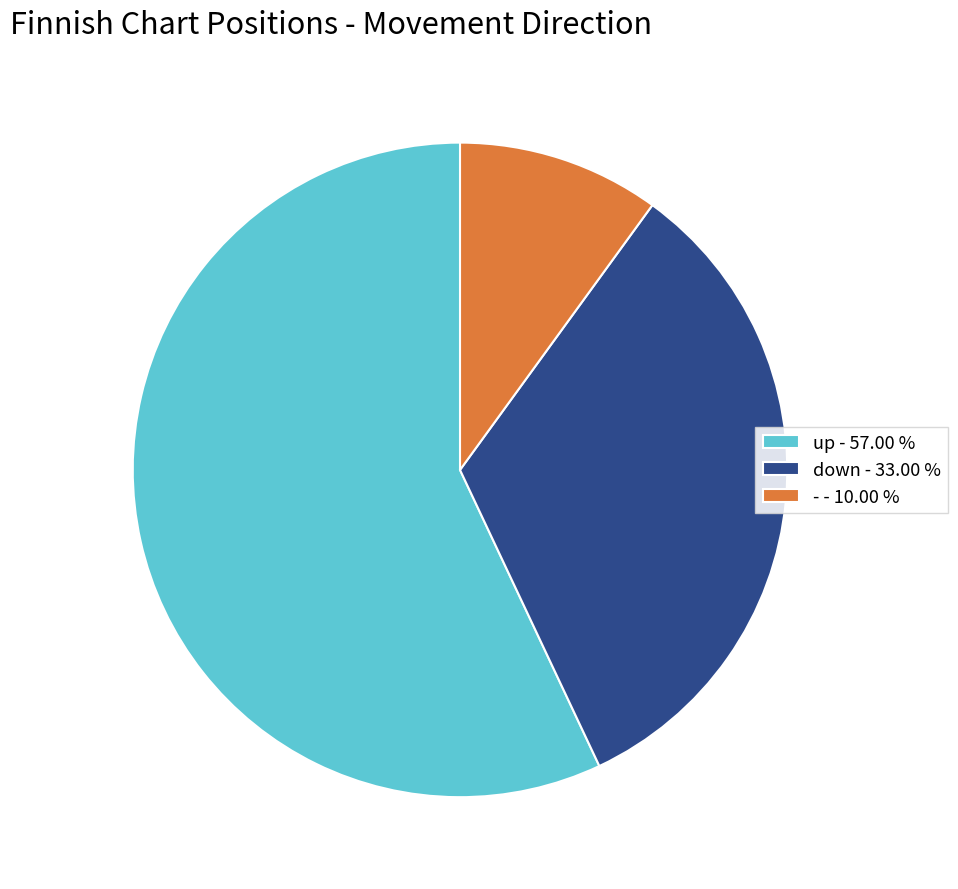

Which has a higher value, up or down?

up